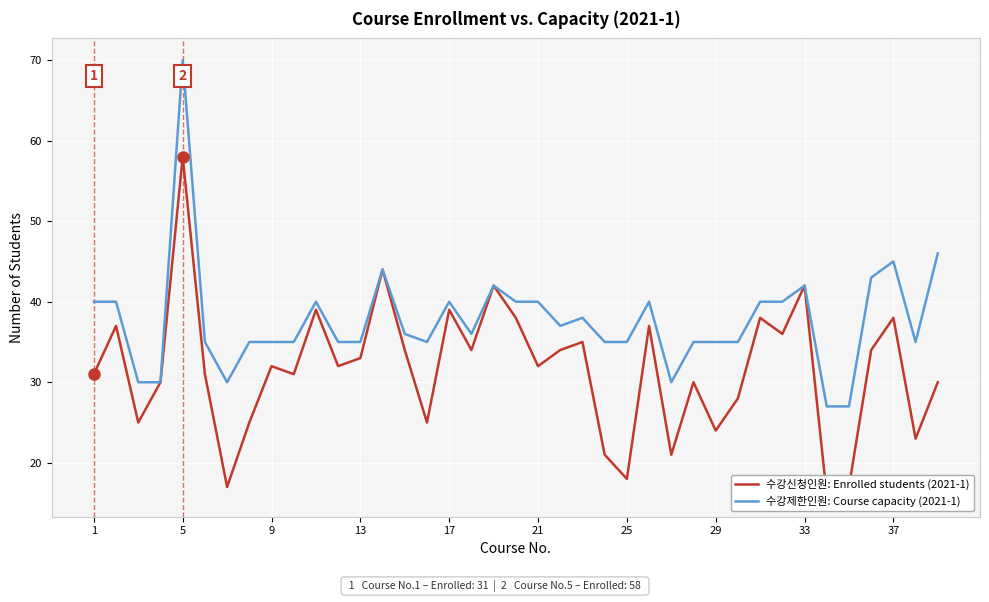

What is the average value of the 수강신청인원: Enrolled students (2021-1) series?

32